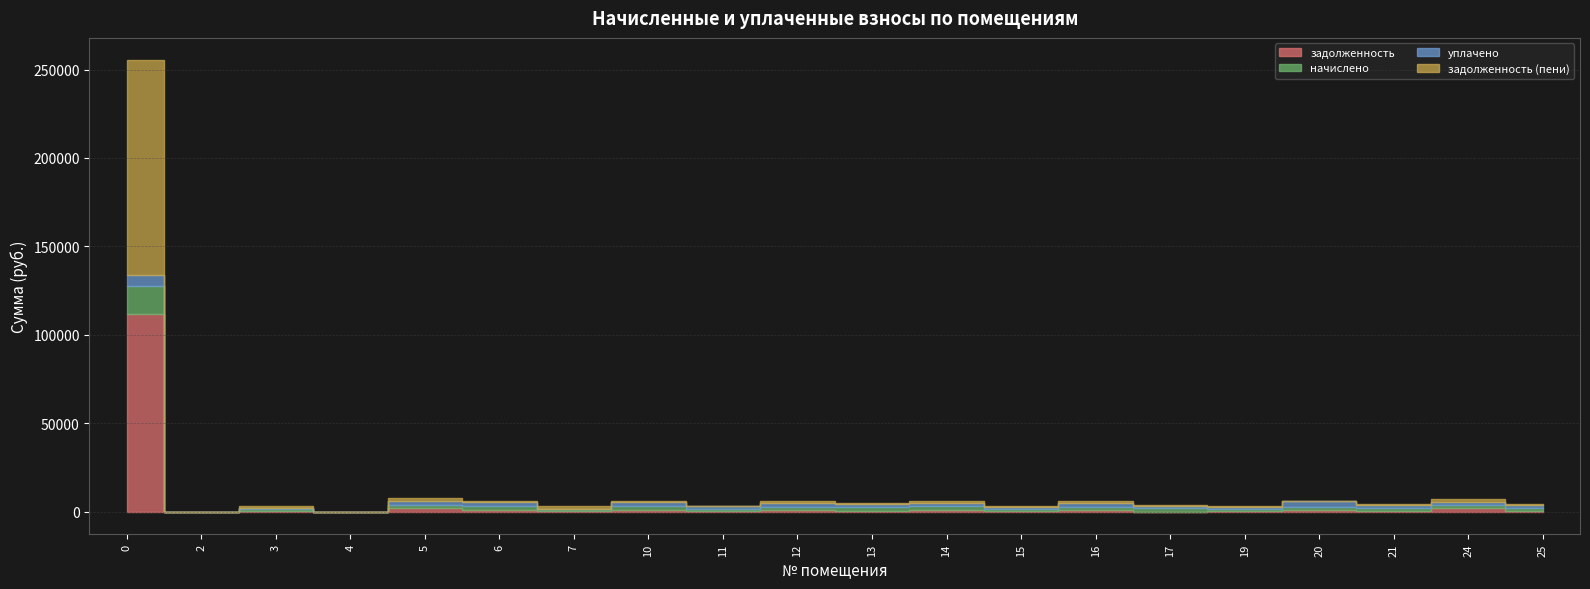

What are all the series names shown in the legend?

задолженность, начислено, уплачено, задолженность (пени)